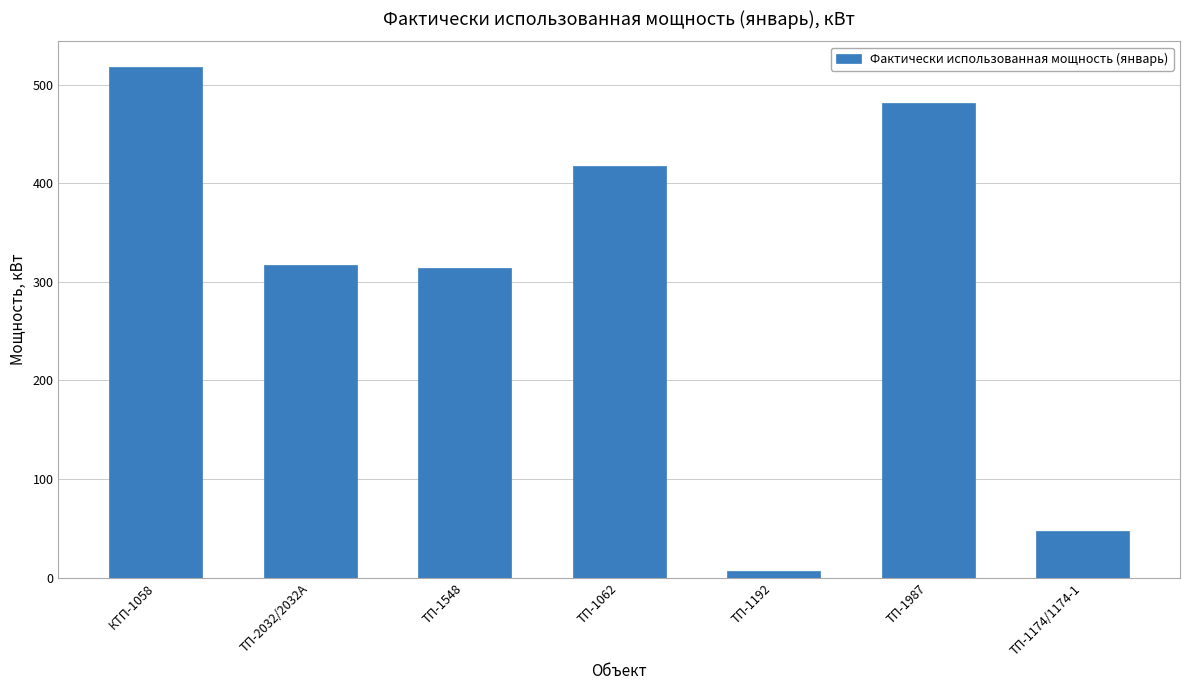

What is the change in value from ТП-2032/2032А to ТП-1174/1174-1?

-270.0